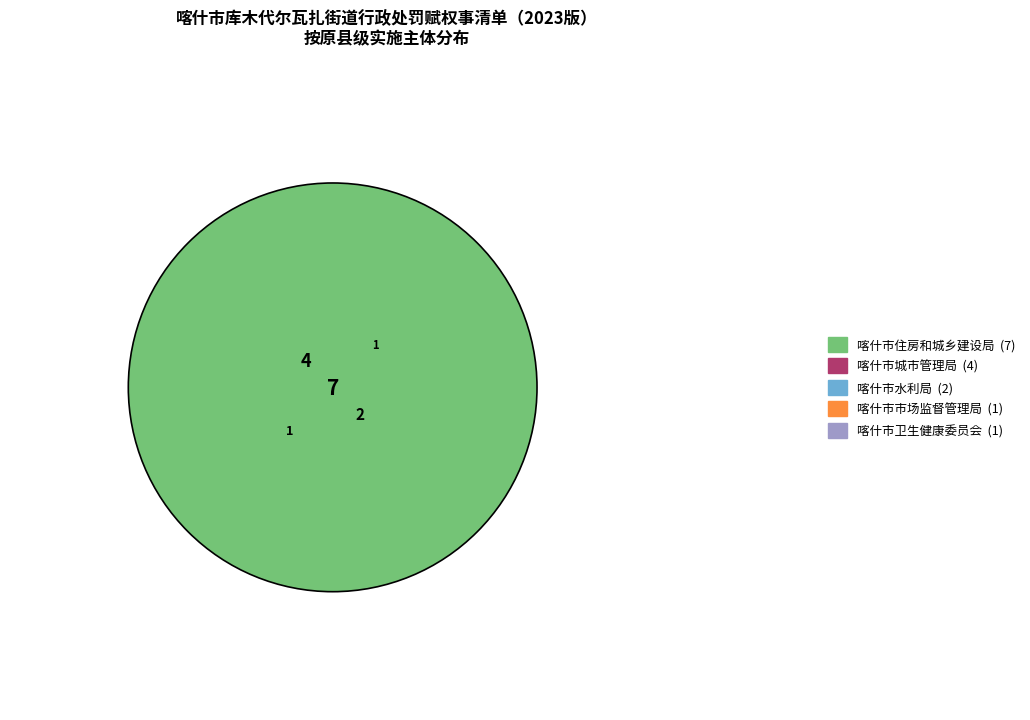

What portion of the pie excludes 喀什市市场监督管理局?

93.3%